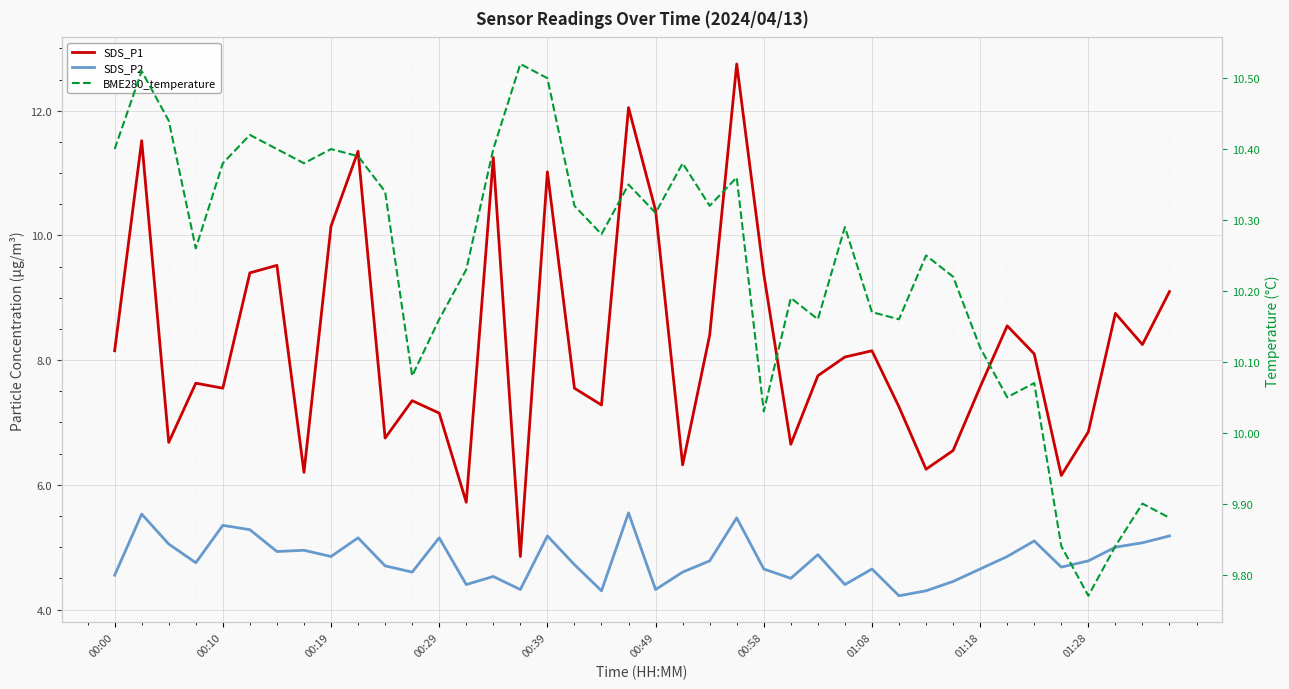

What is the sum of all SDS_P1 values?

330.3